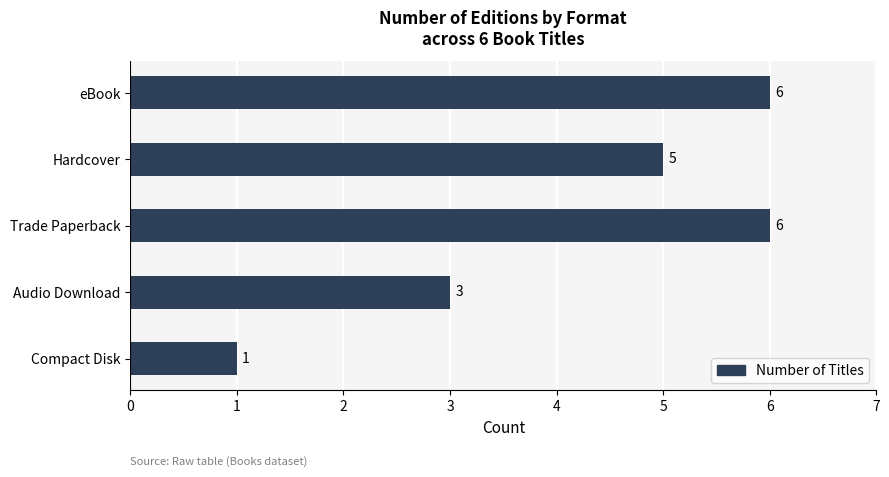

What is the change in value from eBook to Compact Disk?

-5